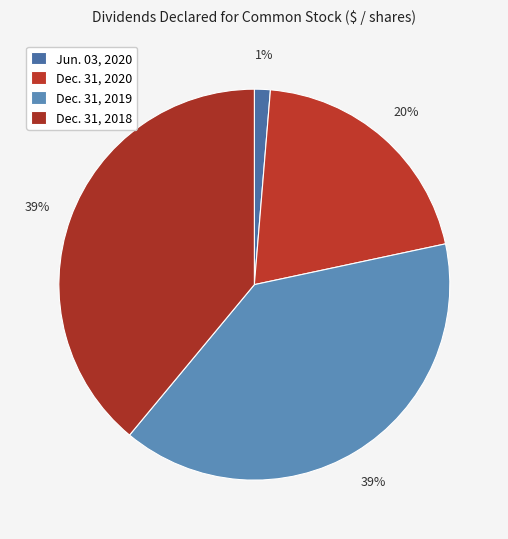

To the nearest percent, what is the difference between the largest and smallest slice percentages?

38%